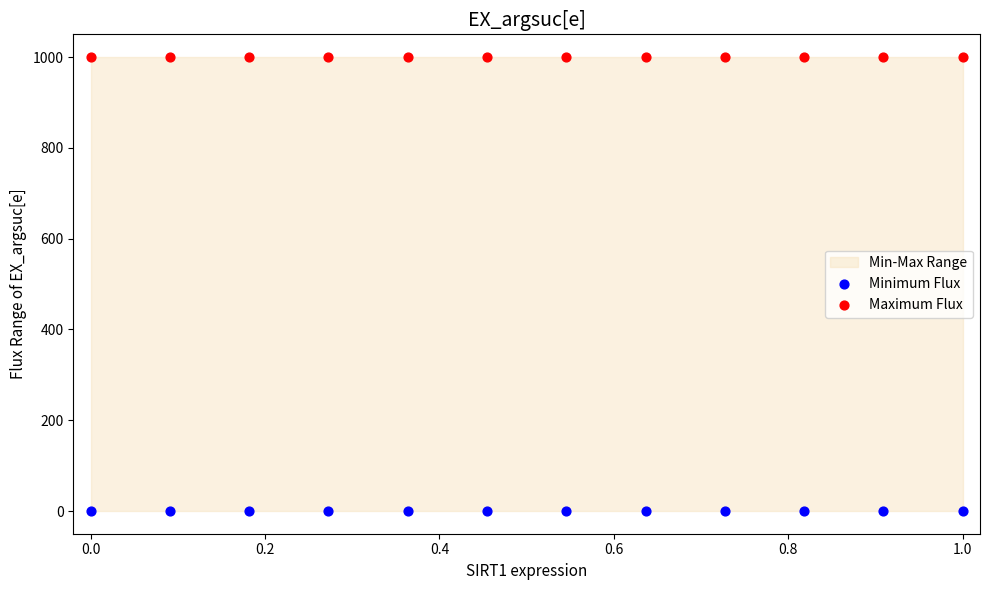

Which series contains the lowest Y value?

Minimum Flux